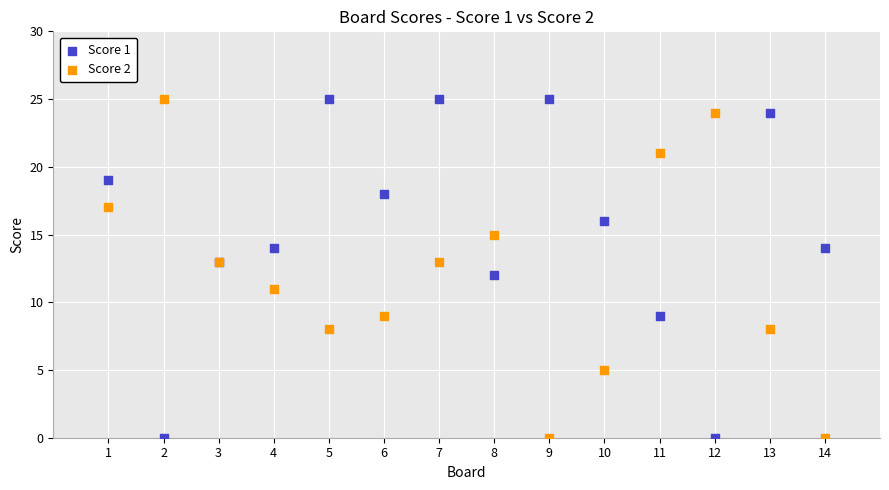

What is the X range (max minus min) for the scatter plot?

13